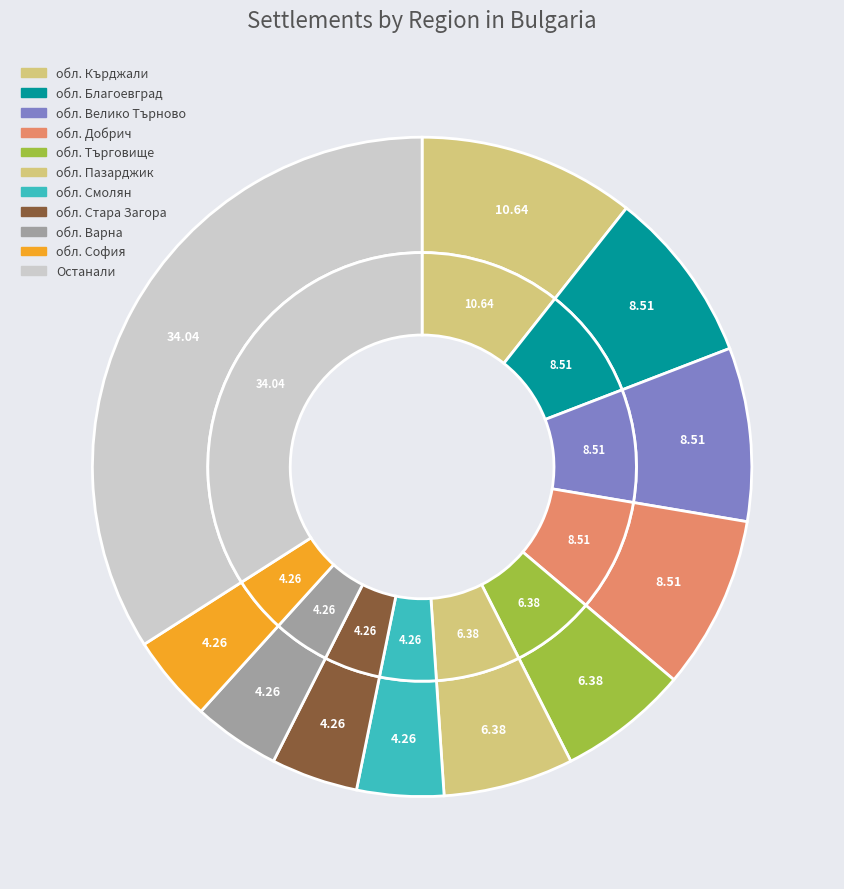

The обл. София slice represents 1% of the pie. True or false?

False